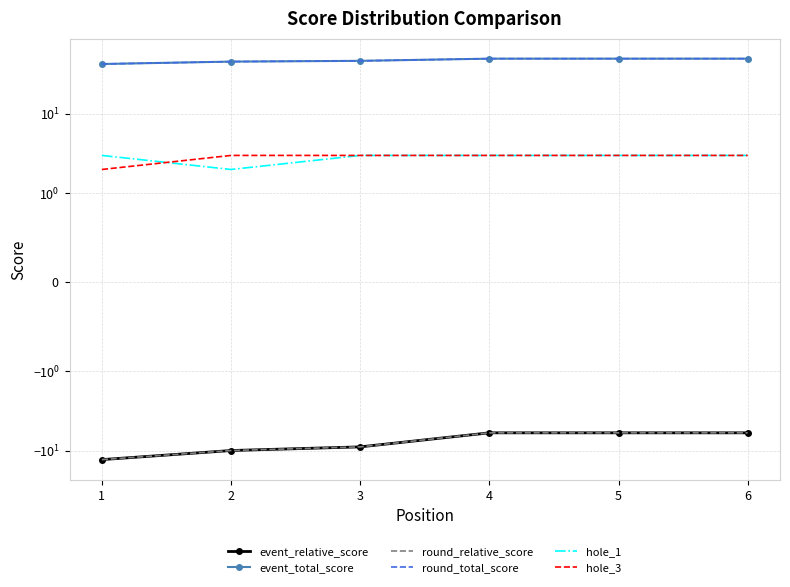

How many values in the event_total_score series are below 49?

3